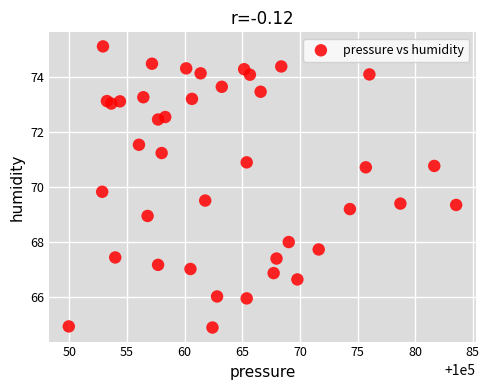

What Y value in the scatter plot is closest to 70?

69.8